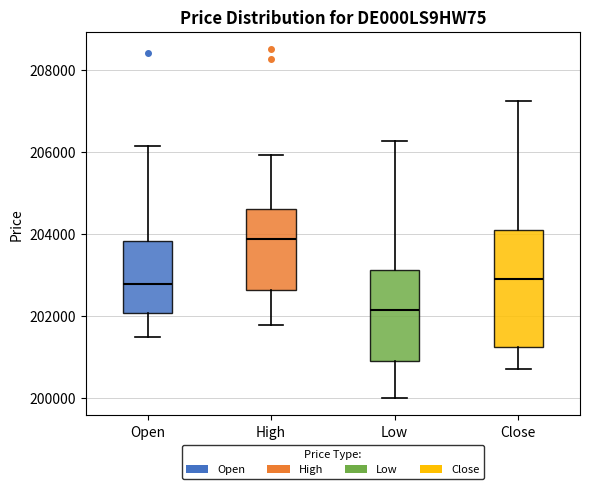

Reading left to right, transcribe this box plot: for each box, give where its median line is, the range the box spans, and where its two whiskers end, as read against the y-axis. The values are not printed on the chart, so give them approximately, as read against the axis.

Open: median 202800, box 202000 to 203800, whiskers 201400 to 206200
High: median 203800, box 202600 to 204600, whiskers 201800 to 206000
Low: median 202200, box 200800 to 203200, whiskers 200000 to 206200
Close: median 202800, box 201200 to 204000, whiskers 200800 to 207200